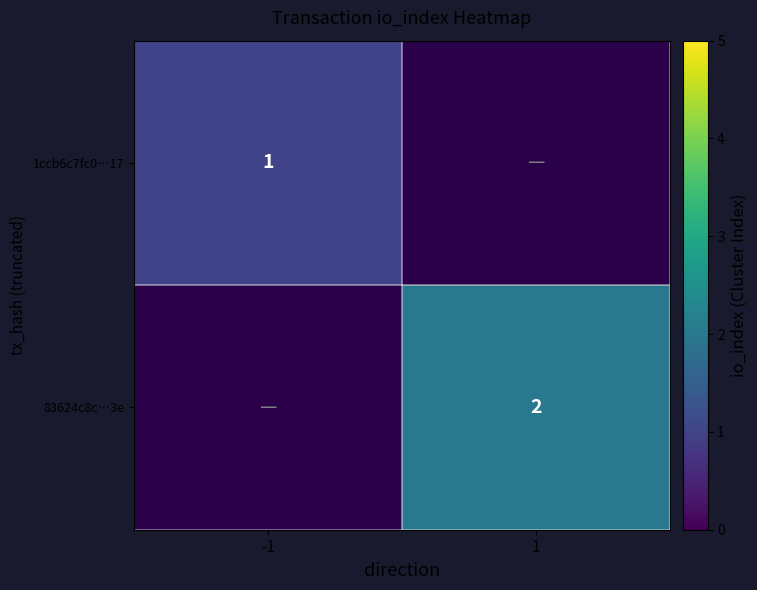

Is it true that 83624c8c…3e equals 2 at 1?

True